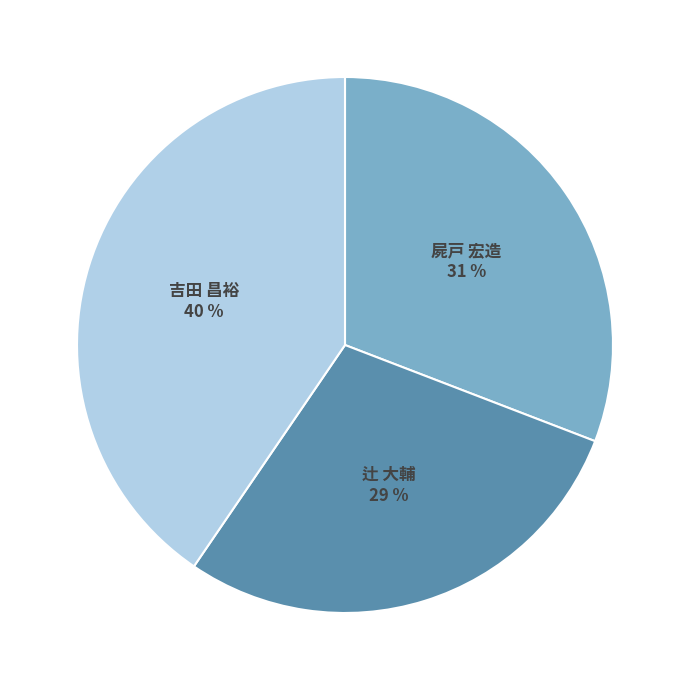

To the nearest percent, what is the combined percentage of 辻 大輔 and 吉田 昌裕?

69%